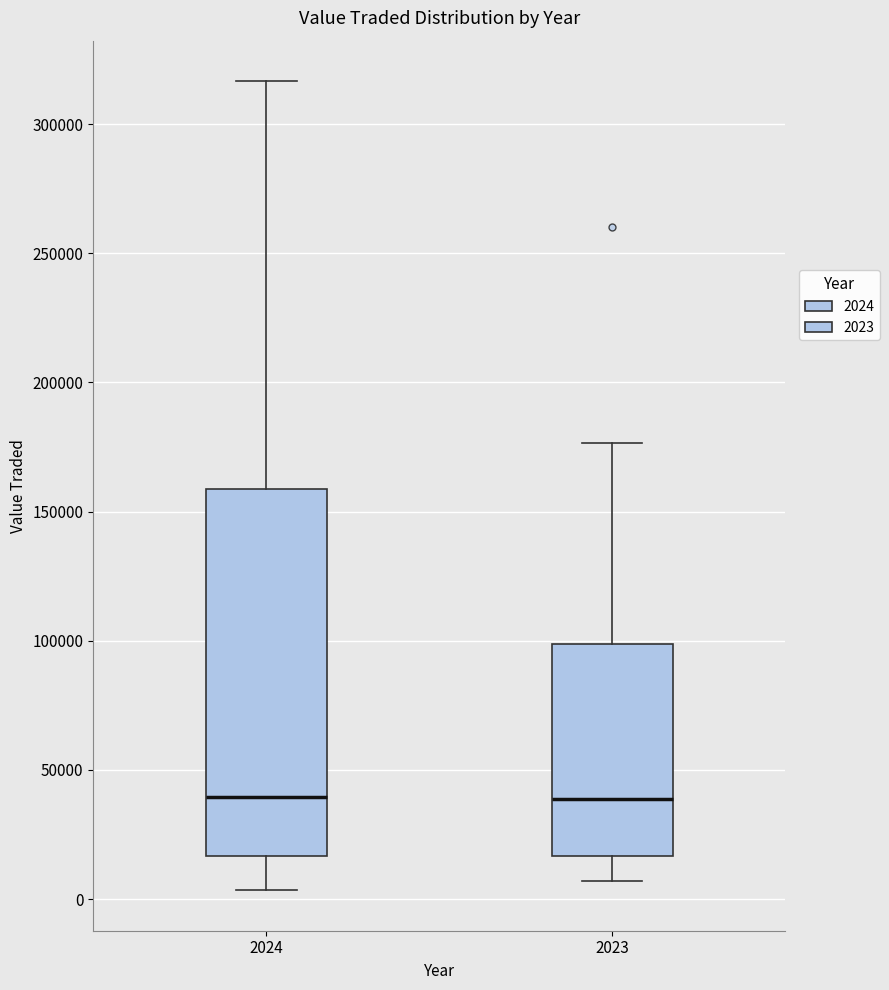

Where is the upper edge of the box at x = 2023 on the y-axis? The values are not printed on the chart, so give them approximately, as read against the axis.

100000